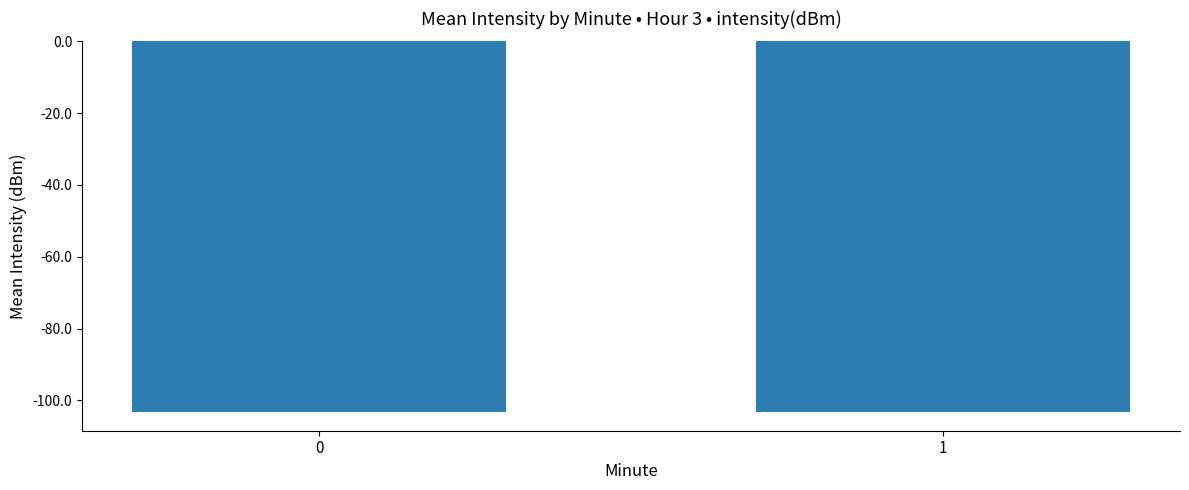

What is the difference between the values at 1 and 0?

0.2